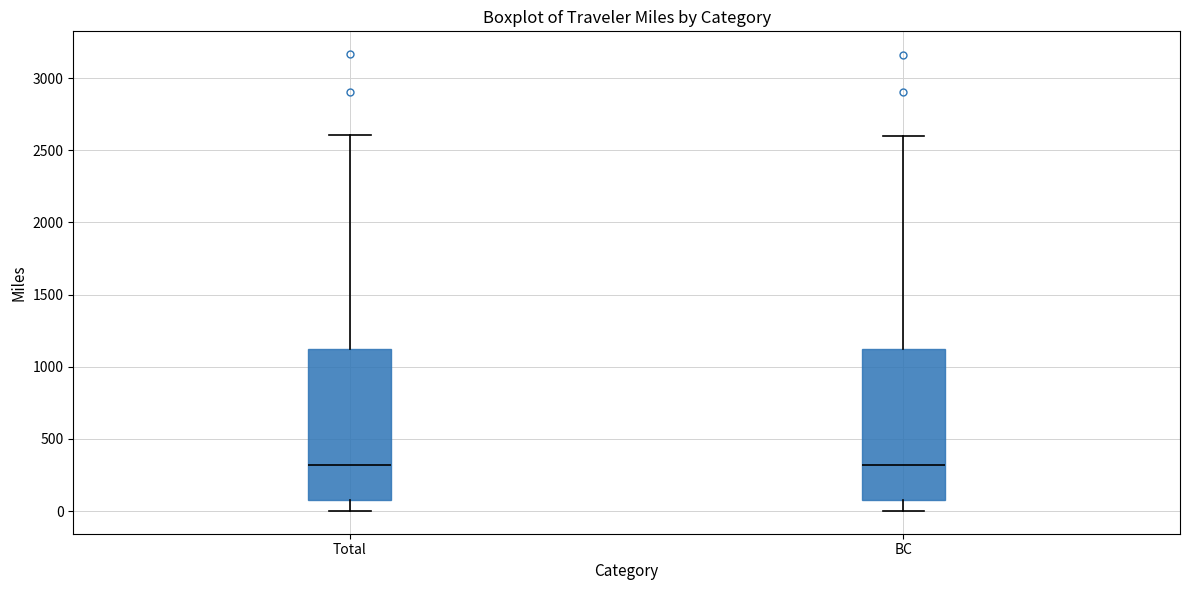

Where does the lower whisker of the box for BC end on the y-axis? The values are not printed on the chart, so give them approximately, as read against the axis.

0